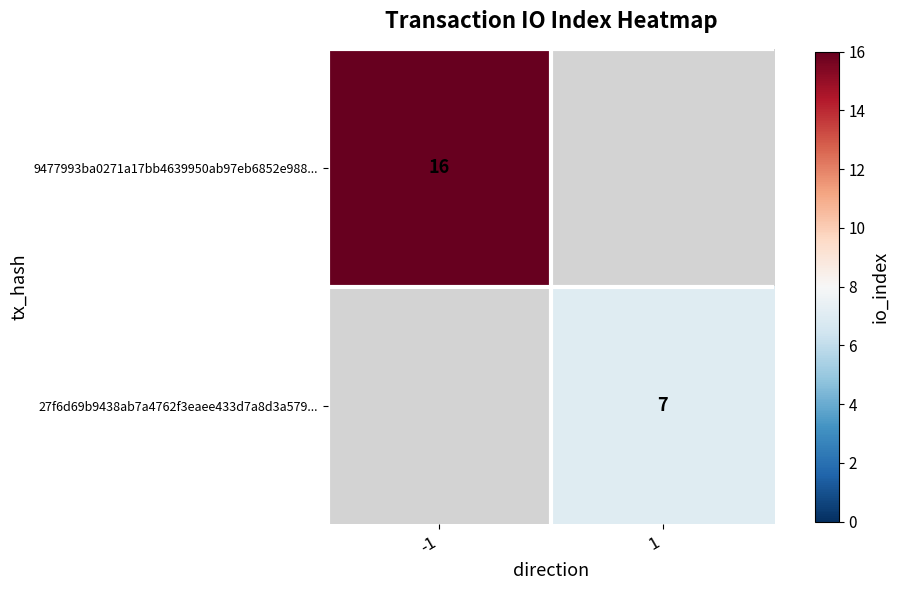

The 27f6d69b9438ab7a4762f3eaee433d7a8d3a579... series shows 7 at 1. True or false?

True